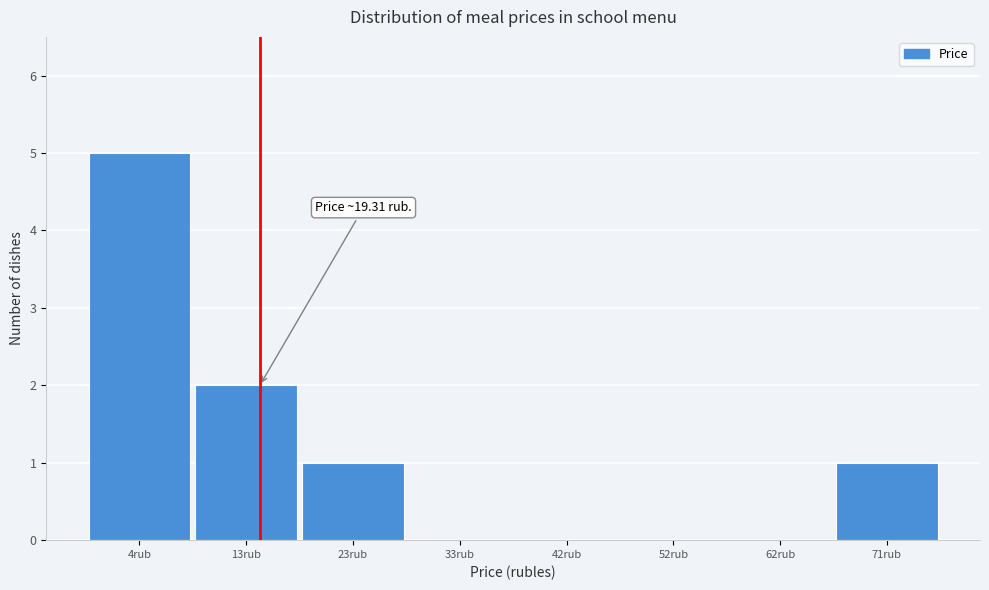

Reading right to left, list all the values displayed in this chart.

71rub=1	62rub=0	52rub=0	42rub=0	33rub=0	23rub=1	13rub=2	4rub=5